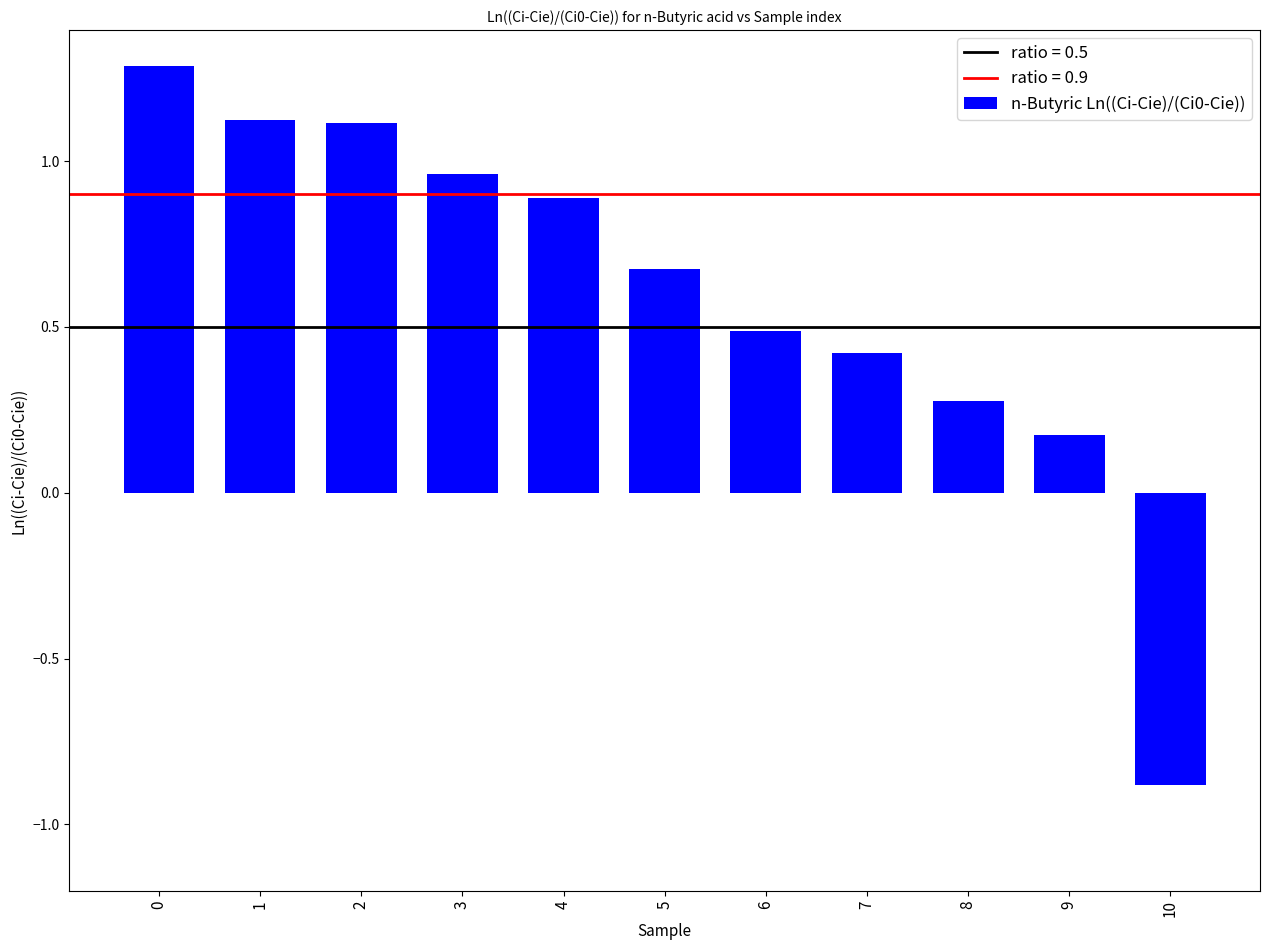

Does the chart contain any negative values?

Yes